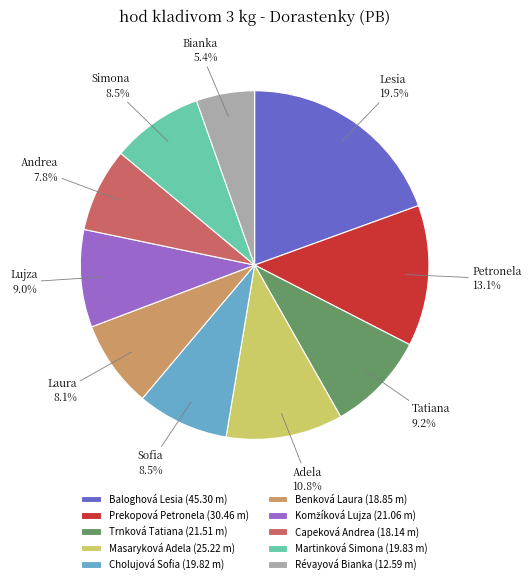

To the nearest percent, what is the difference between the largest and smallest slice percentages?

14%